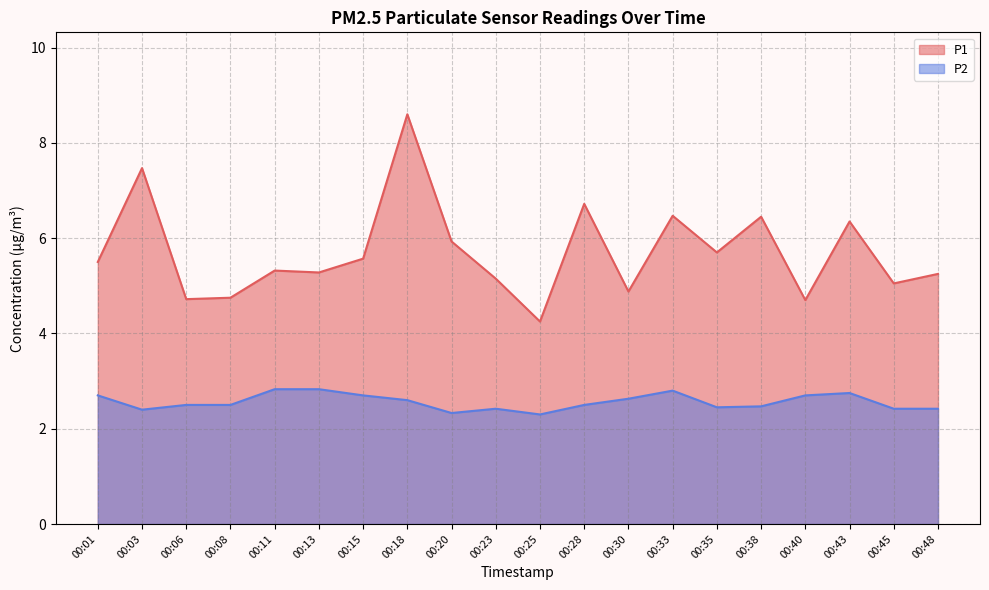

Reading right to left, list all the values displayed in this chart.

P1: 5.2	5.0	6.3	4.7	6.5	5.7	6.5	4.9	6.7	4.2	5.2	5.9	8.6	5.6	5.3	5.3	4.8	4.7	7.5	5.5
P2: 2.4	2.4	2.8	2.7	2.5	2.5	2.8	2.6	2.5	2.3	2.4	2.3	2.6	2.7	2.8	2.8	2.5	2.5	2.4	2.7